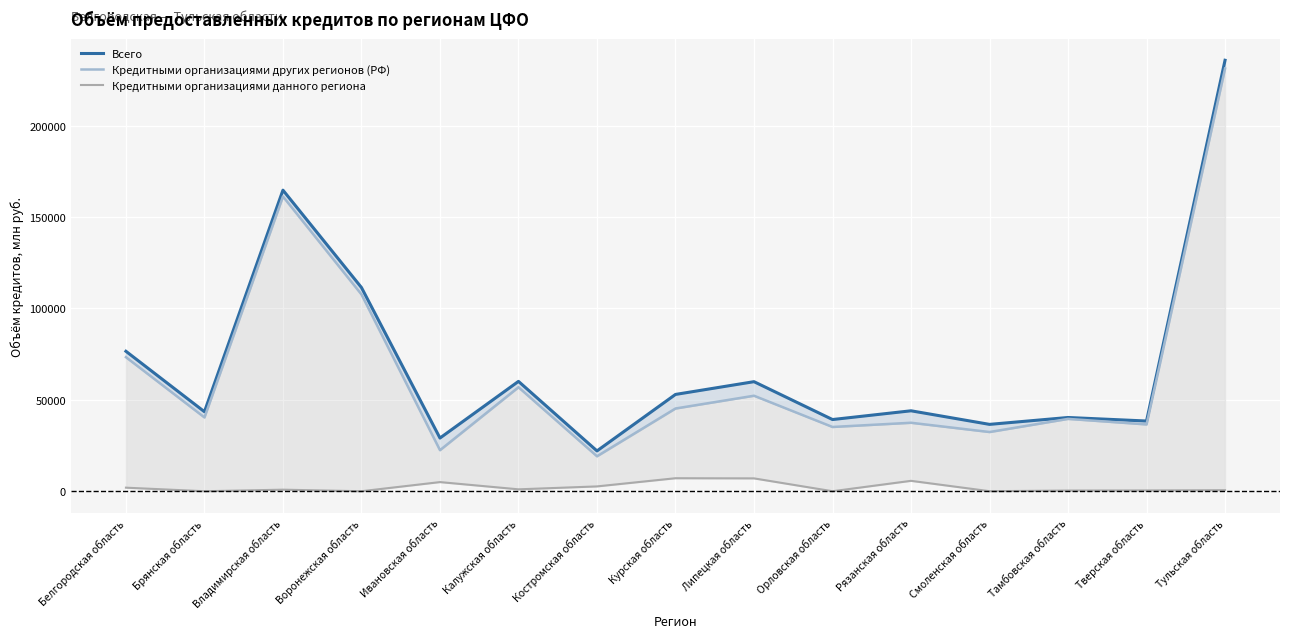

The value of Кредитными организациями данного региона at Воронежская область is -2782. True or false?

False